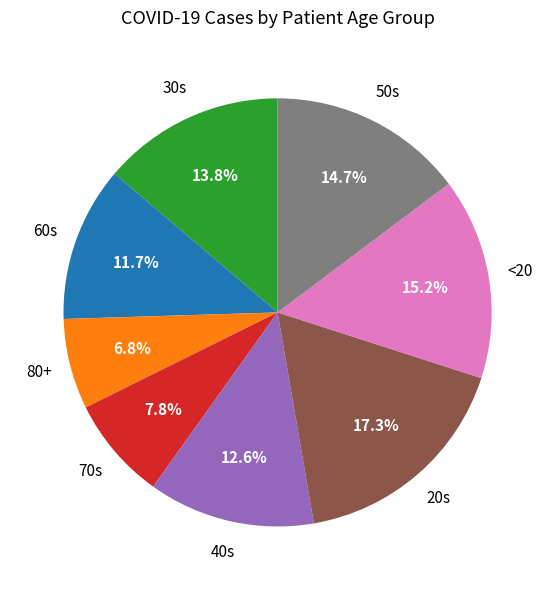

Is there any slice that represents more than half of the pie?

No